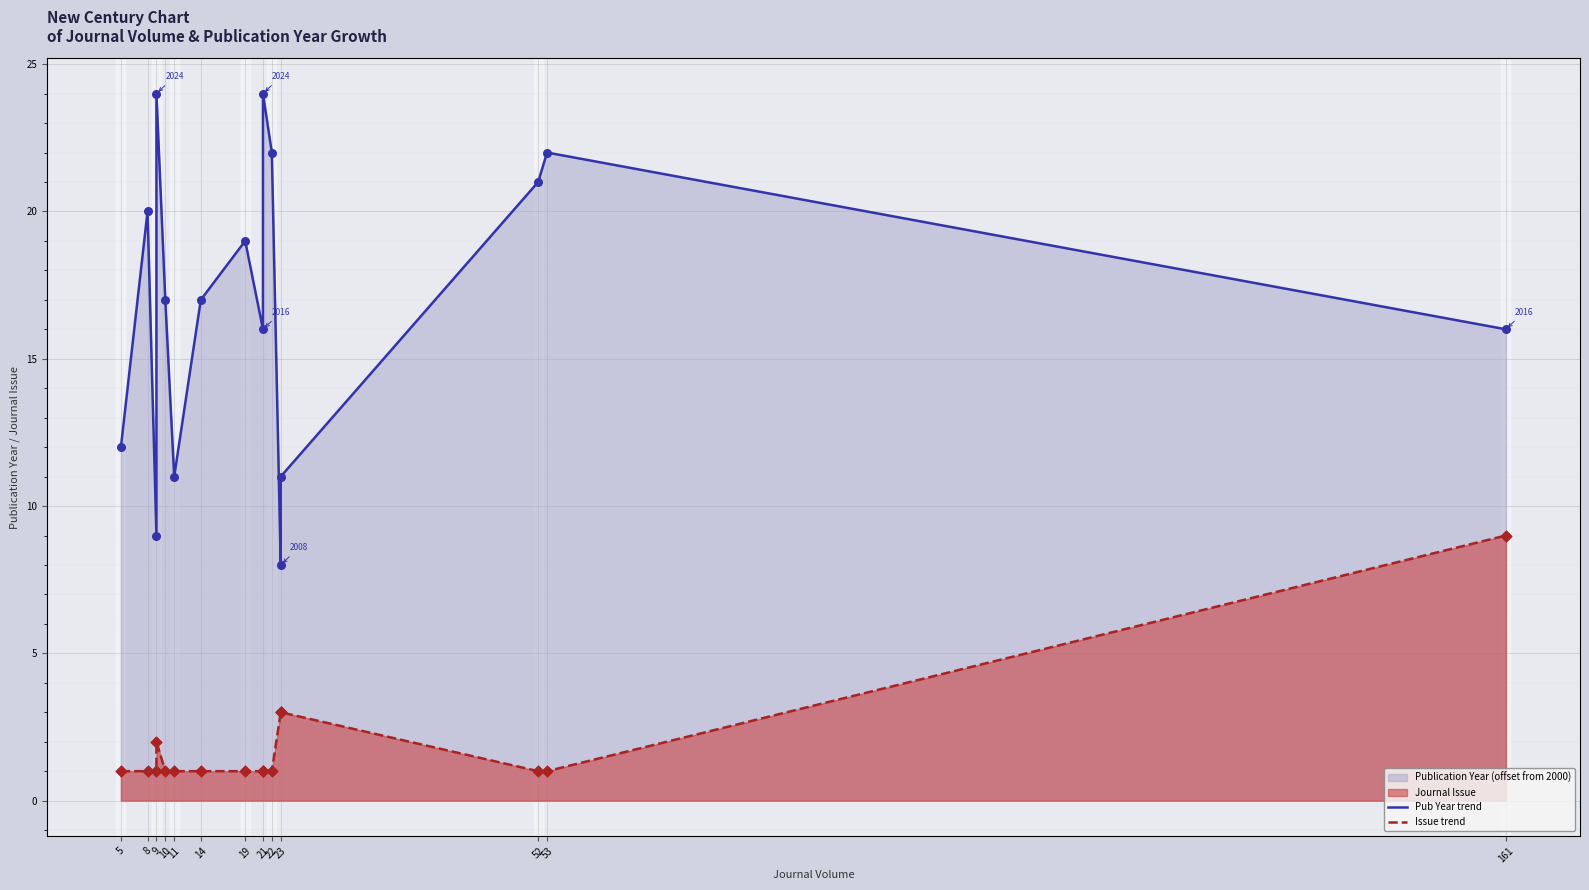

Which series reaches the minimum Y coordinate?

Issue trend